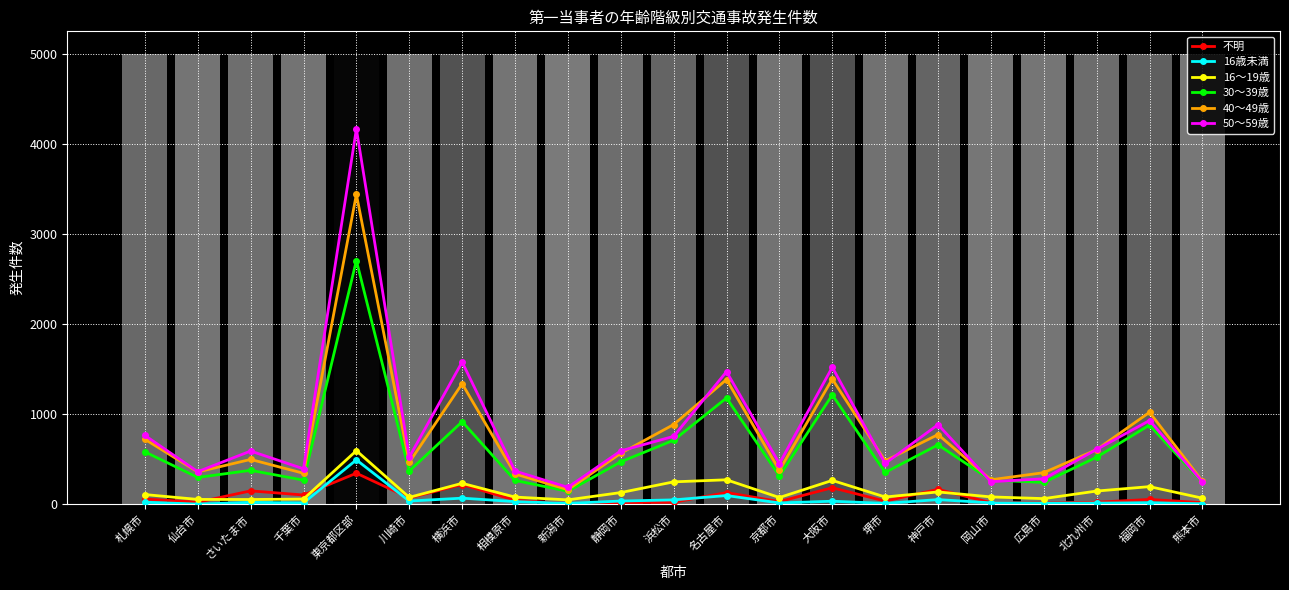

Which series changed the most between 浜松市 and 京都市?

40～49歳